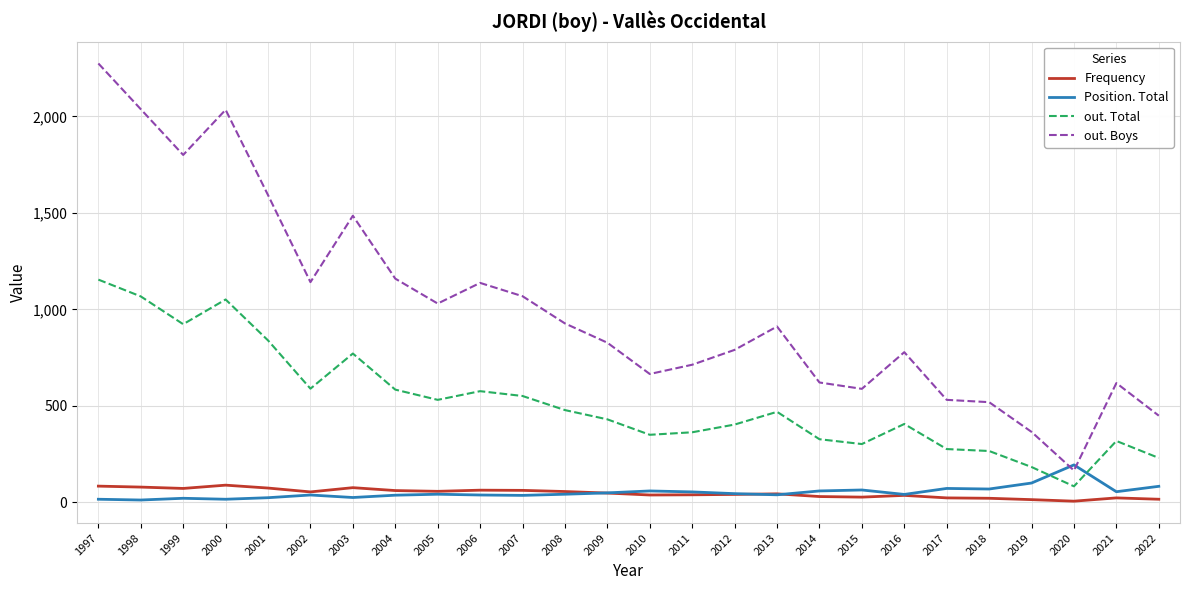

Is it true that out. Total equals 735 at 2009?

False